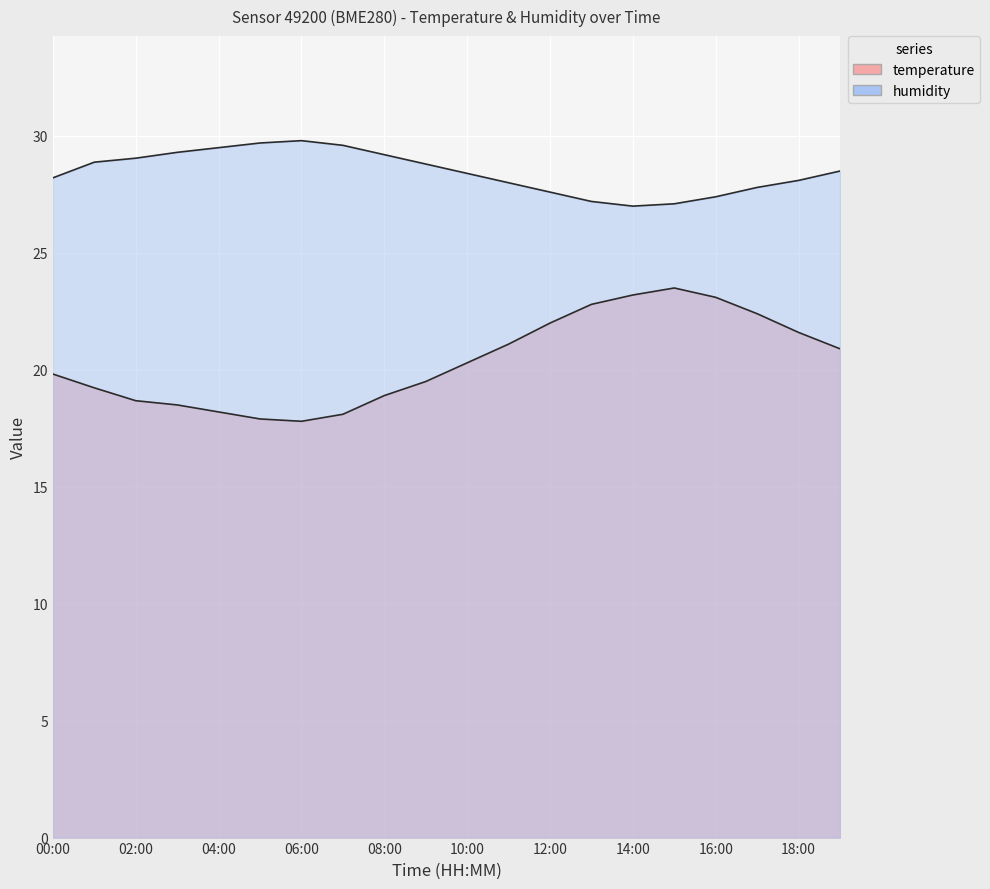

In humidity, how many points are higher than both neighbors (excluding endpoints)?

1